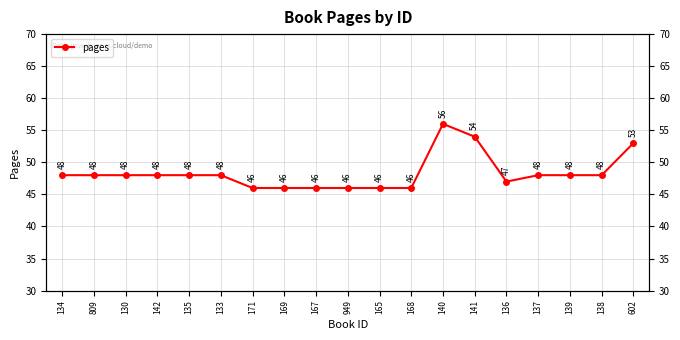

Count the values in the range 46 to 48.

16